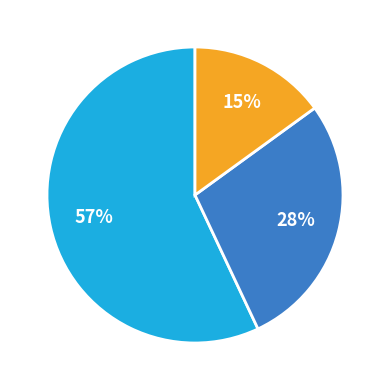

To the nearest percent, what is the difference between the largest and smallest slice percentages?

42%